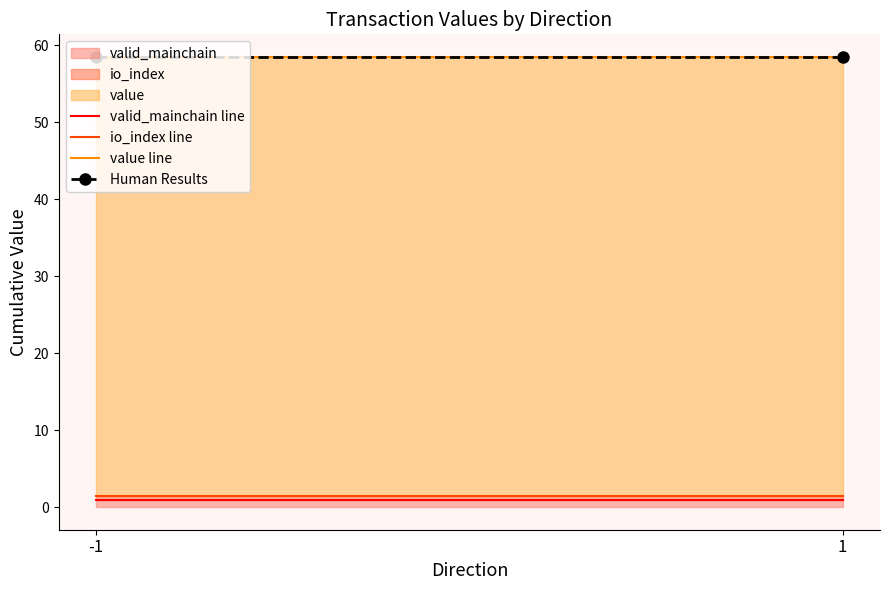

The value line series shows 58.5 at 1. True or false?

True